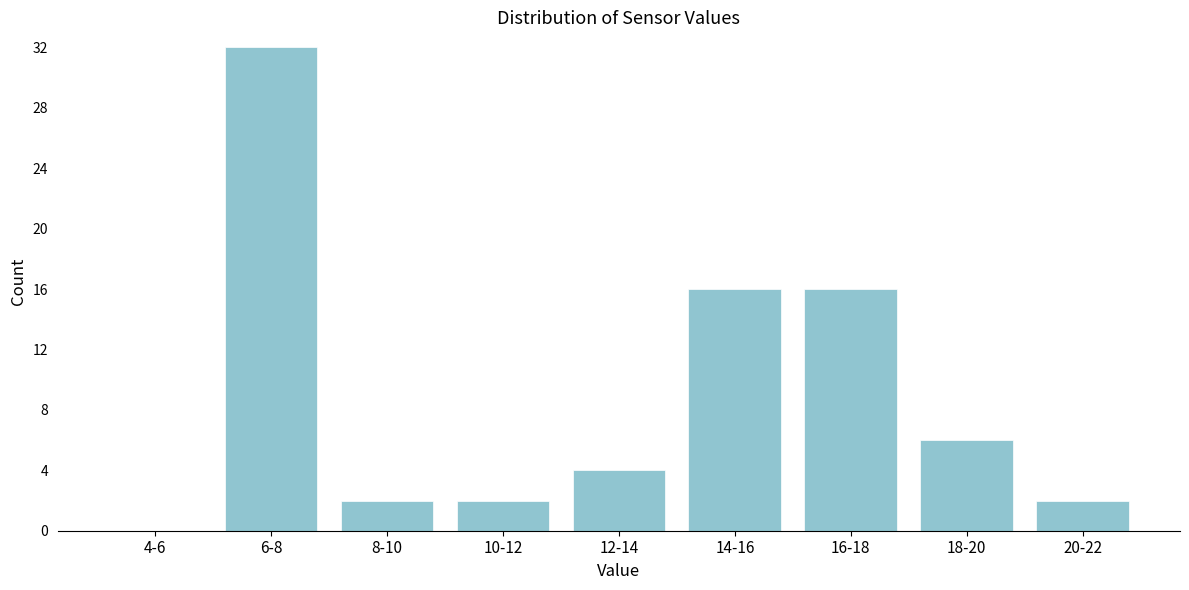

Reading left to right, transcribe all the data shown in this chart.

4-6=0	6-8=32	8-10=2	10-12=2	12-14=4	14-16=16	16-18=16	18-20=6	20-22=2